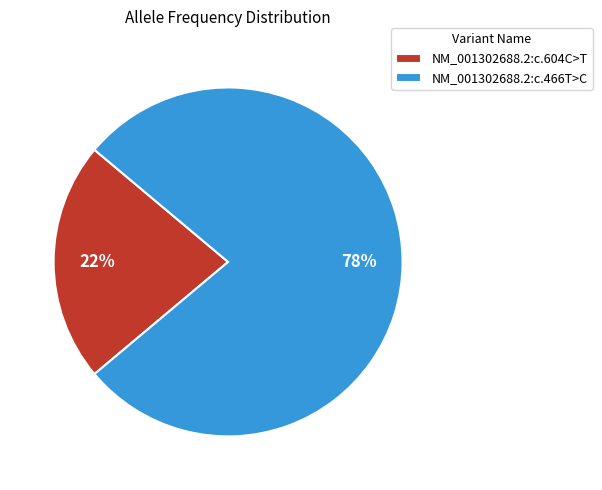

To the nearest percent, what percentage of the pie is NM_001302688.2:c.604C>T?

22%